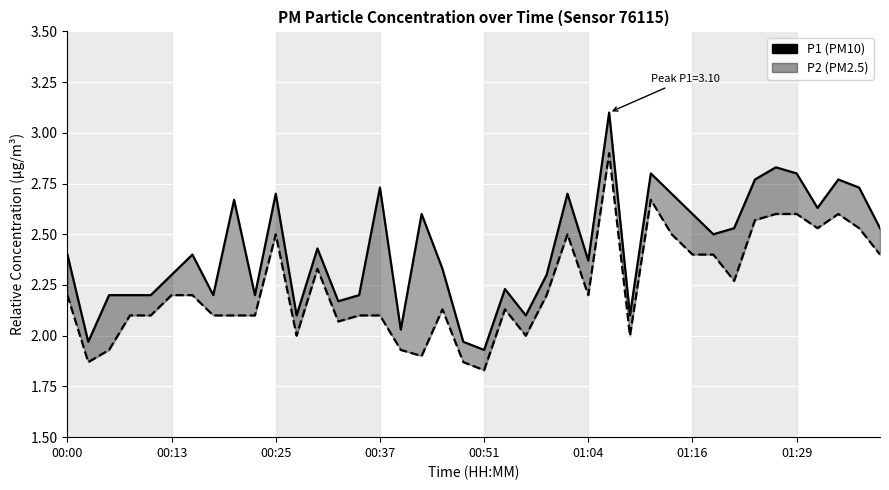

What is the lowest value of the P2 series?

1.8